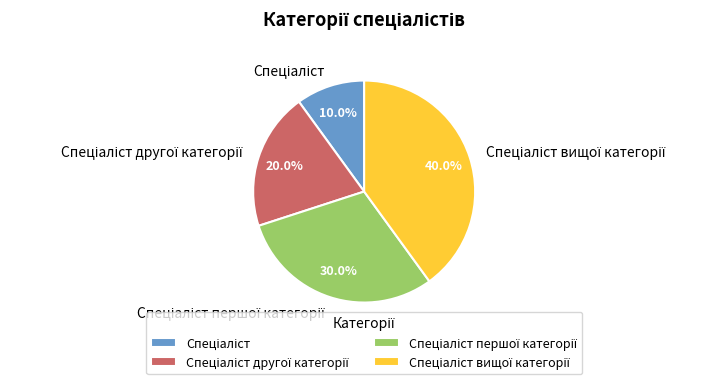

Does any single category account for the majority?

No